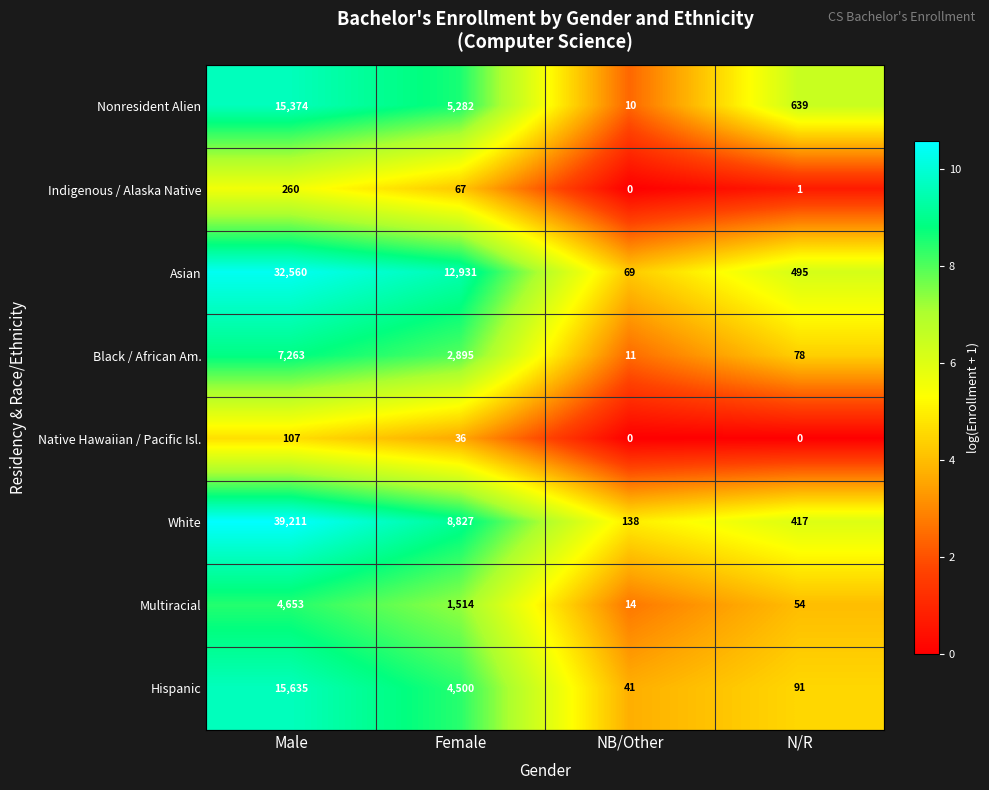

The value of Black / African Am. at NB/Other is 19. True or false?

False